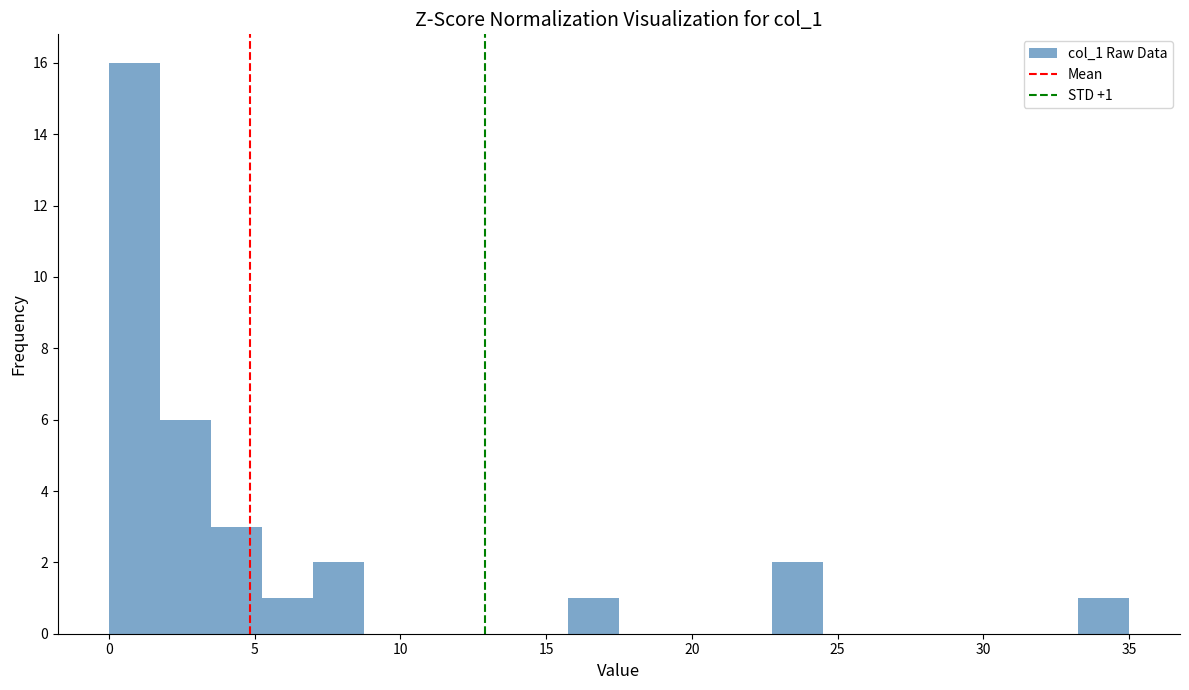

Around what value on the x-axis is the tallest bar? Give the approximate position of its centre, as read against the axis.

1.0